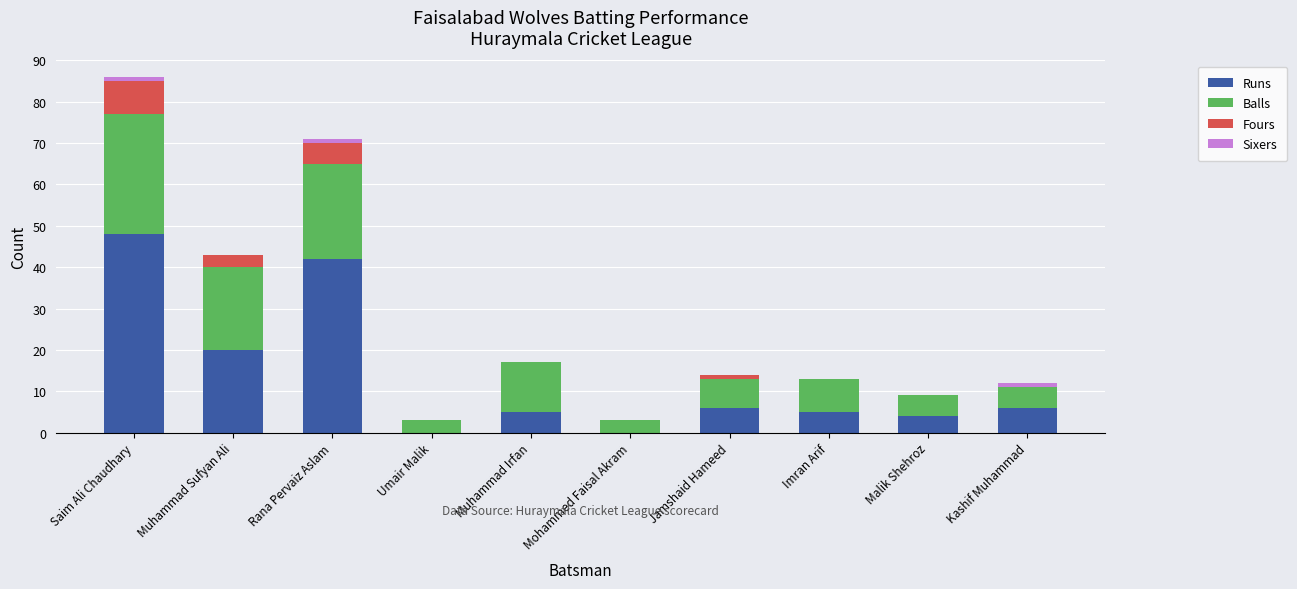

What is the highest value of the Runs series?

48